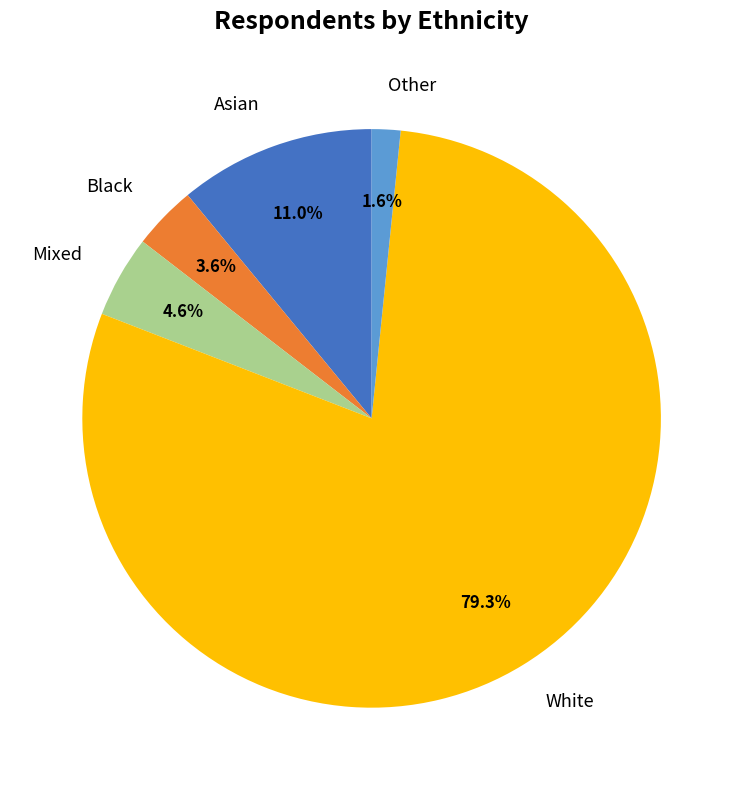

Does any single category account for the majority?

Yes